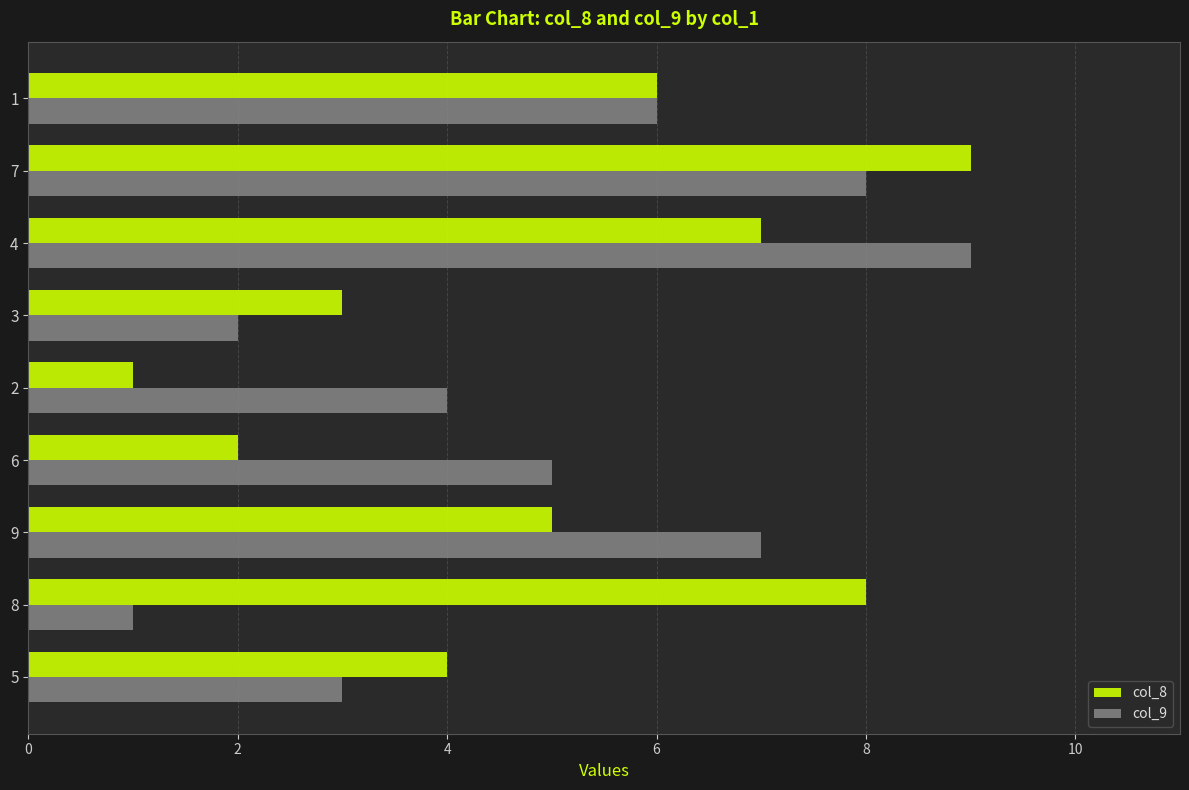

True or false: col_8 has a value of 5 at 3.

False